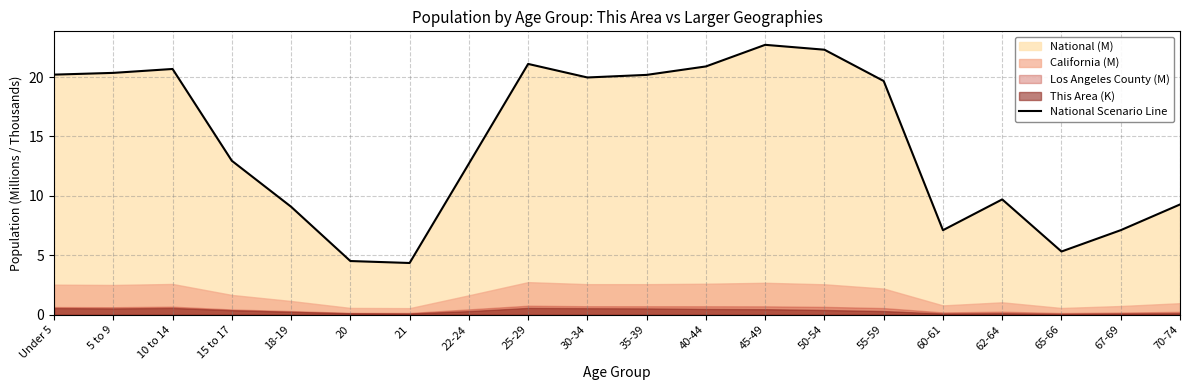

Reading left to right, what are all the values shown in this chart?

Under 5=20.2	5 to 9=20.3	10 to 14=20.7	15 to 17=13.0	18-19=9.1	20=4.5	21=4.4	22-24=12.7	25-29=21.1	30-34=20.0	35-39=20.2	40-44=20.9	45-49=22.7	50-54=22.3	55-59=19.7	60-61=7.1	62-64=9.7	65-66=5.3	67-69=7.1	70-74=9.3